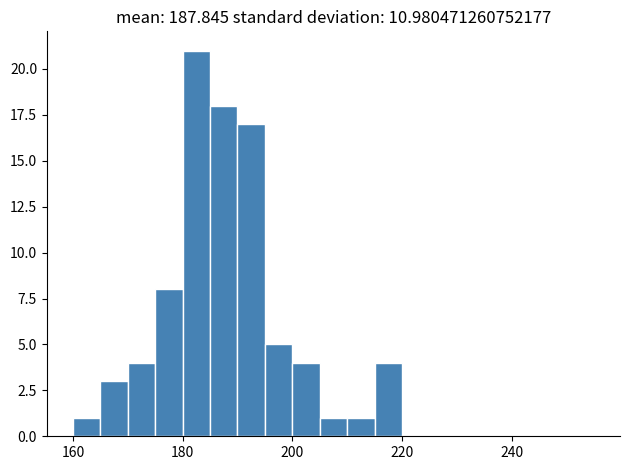

Read against the x-axis, roughly where is the centre of the tallest bar?

182